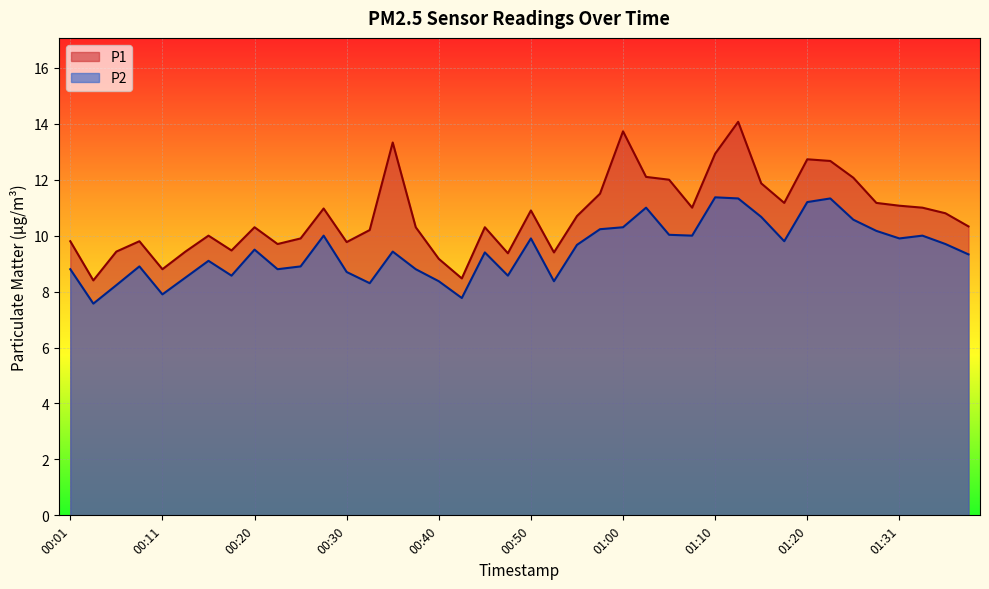

What is the value of the P2 point at the 33rd from the left?

11.2